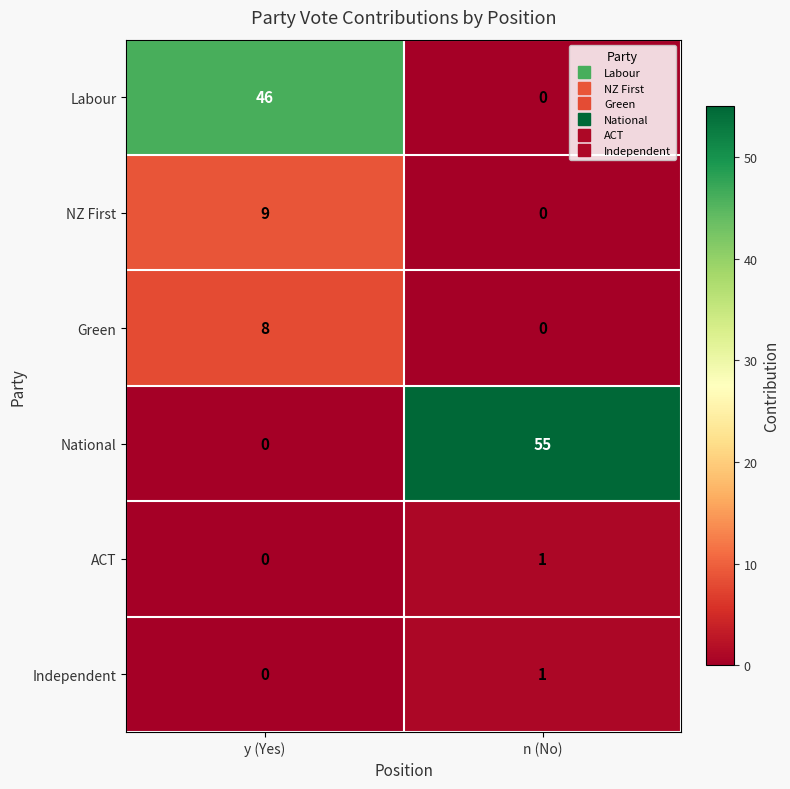

True or false: Labour has a value of 0 at n (No).

True